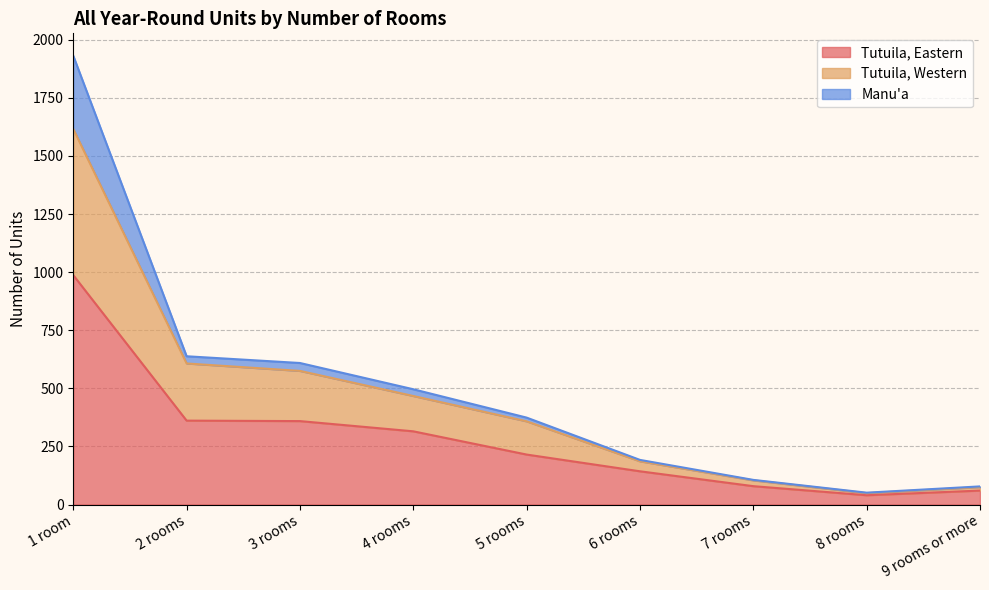

What position from the right is 9 rooms or more?

1